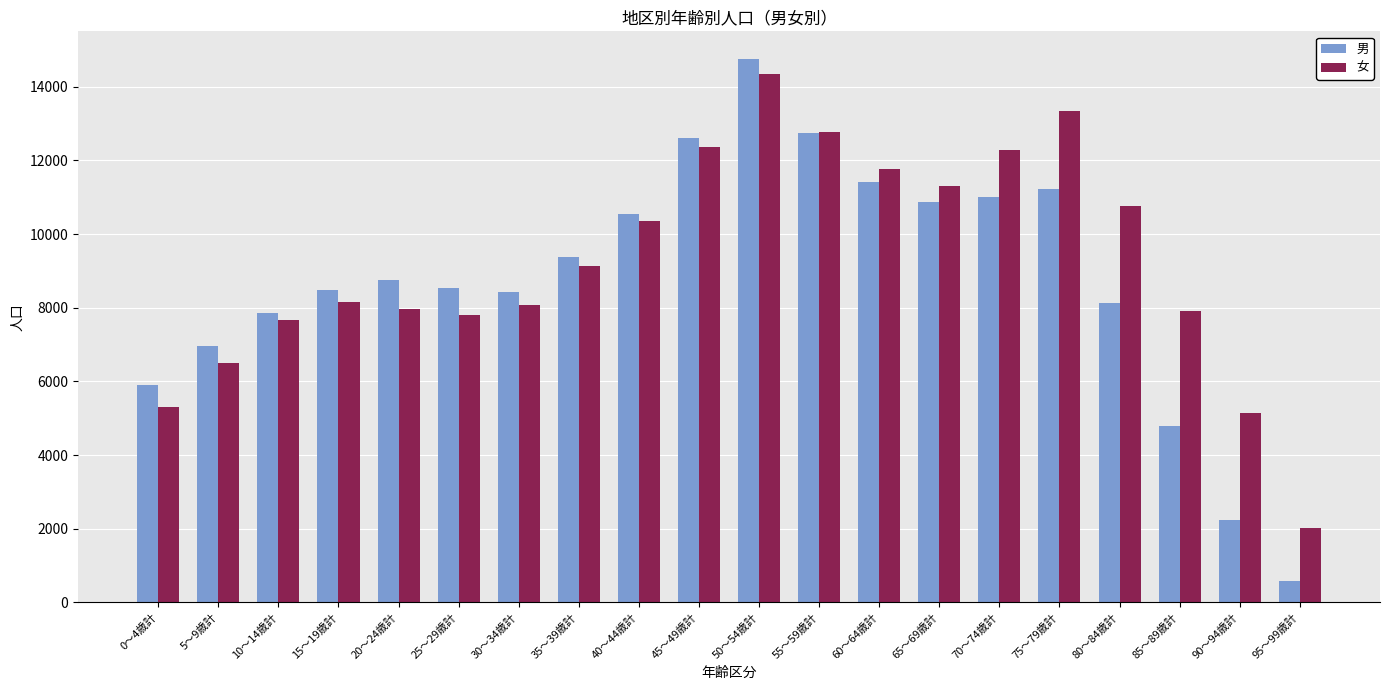

Which series has the largest total across all categories?

女